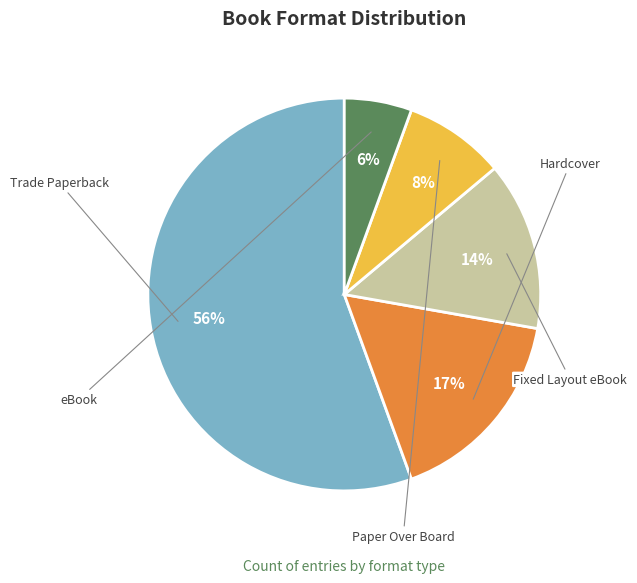

Which slice is the largest?

Trade Paperback